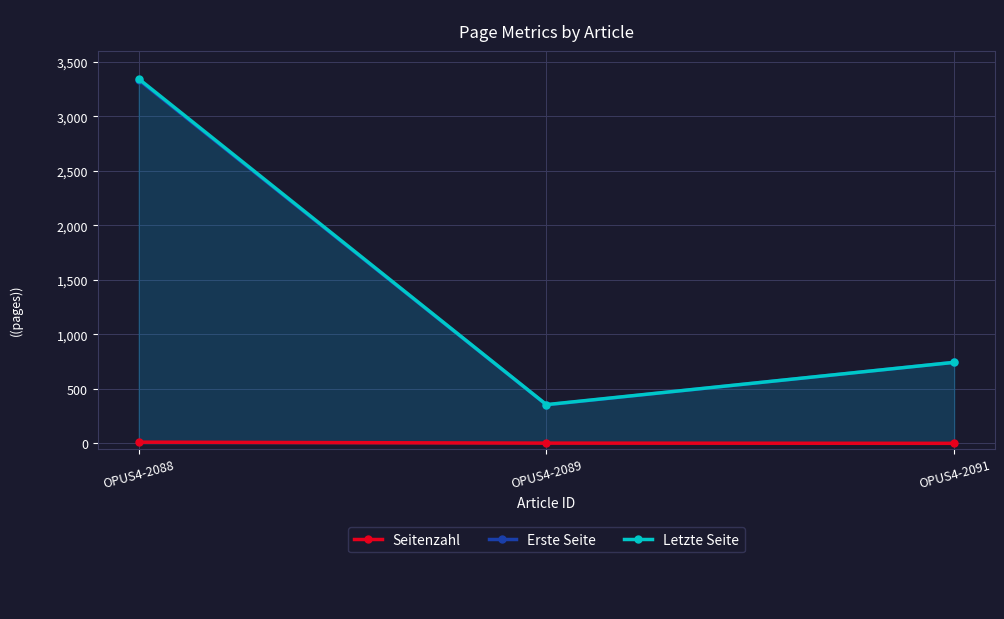

Reading right to left, transcribe all the data shown in this chart.

Seitenzahl: 0	2	11
Erste Seite: 743	353	3333
Letzte Seite: 743	355	3344